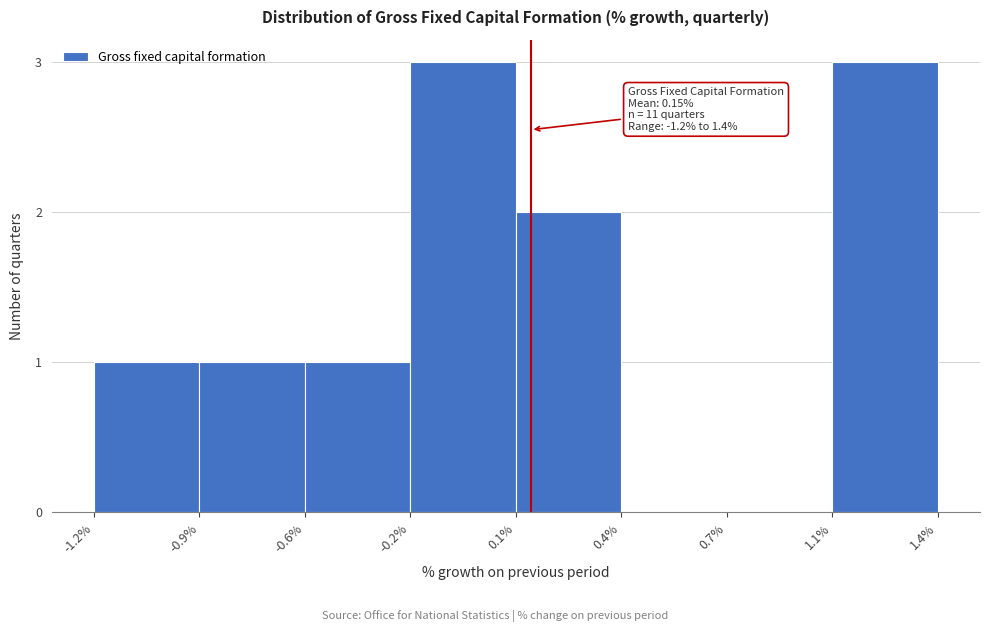

Reading right to left, extract all data points from this chart.

1.4%=3	0.7%=0	0.4%=0	0.1%=2	-0.2%=3	-0.6%=1	-0.9%=1	-1.2%=1